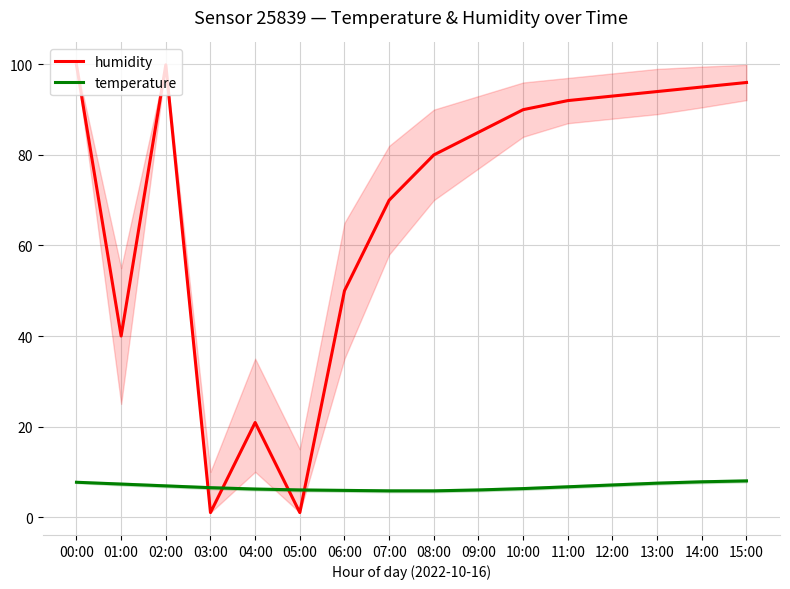

How many data points in humidity are less than 90?

8